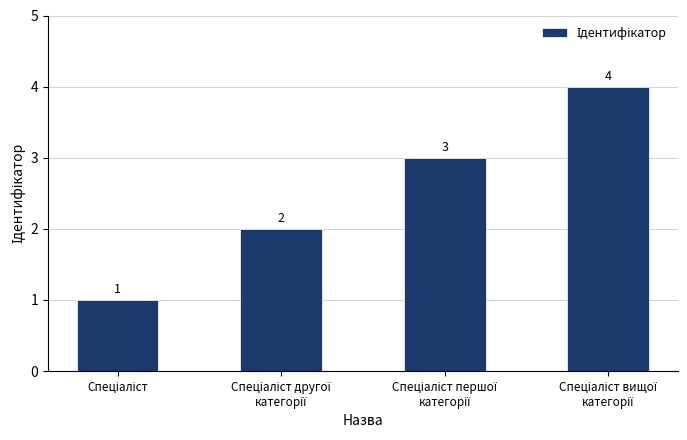

What is the value of the 2nd bar from the left?

2